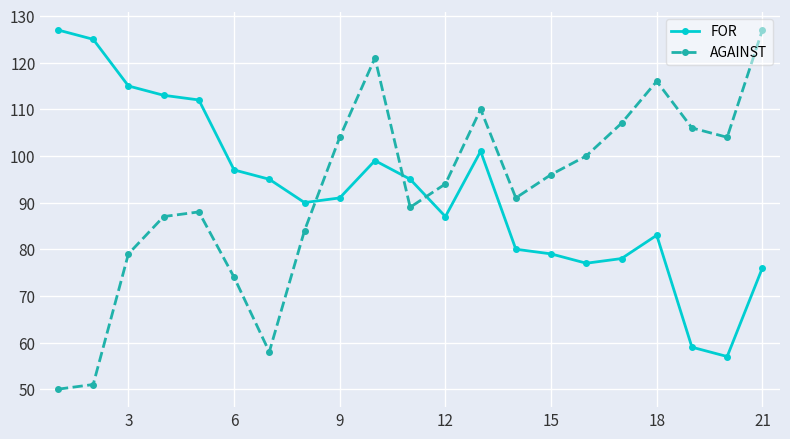

Which series ends up on top after the final intersection of FOR and AGAINST?

AGAINST